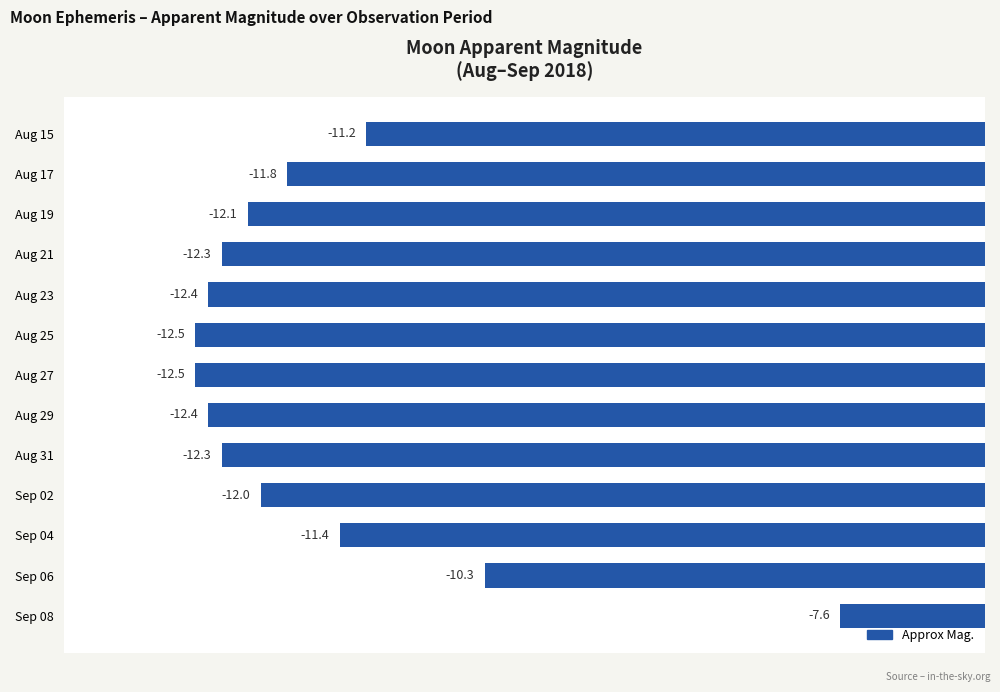

Reading top to bottom, list all the values displayed in this chart.

Aug 15=-11.2	Aug 17=-11.8	Aug 19=-12.1	Aug 21=-12.3	Aug 23=-12.4	Aug 25=-12.5	Aug 27=-12.5	Aug 29=-12.4	Aug 31=-12.3	Sep 02=-12.0	Sep 04=-11.4	Sep 06=-10.3	Sep 08=-7.6